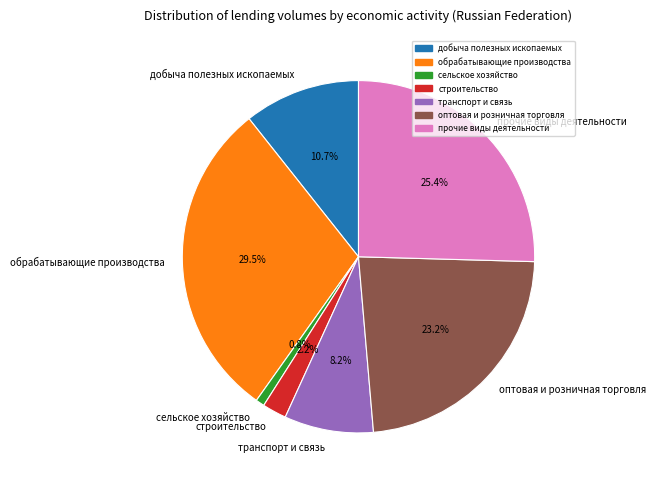

Which has a higher value, оптовая и розничная торговля or обрабатывающие производства?

обрабатывающие производства